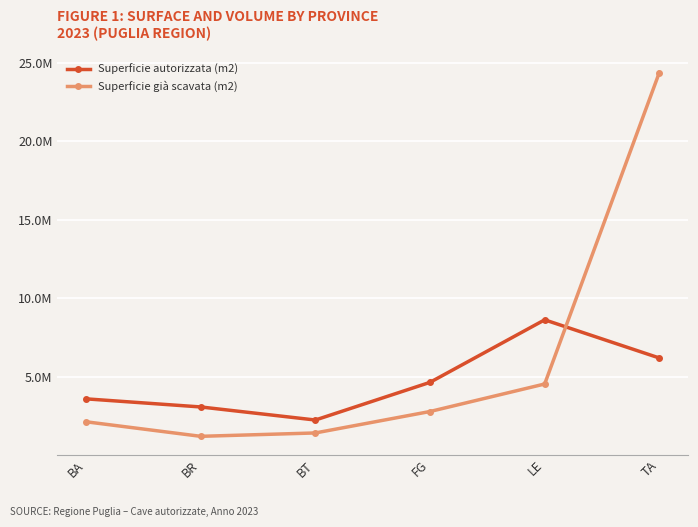

At which category does Superficie già scavata (m2) reach its first local valley?

BR